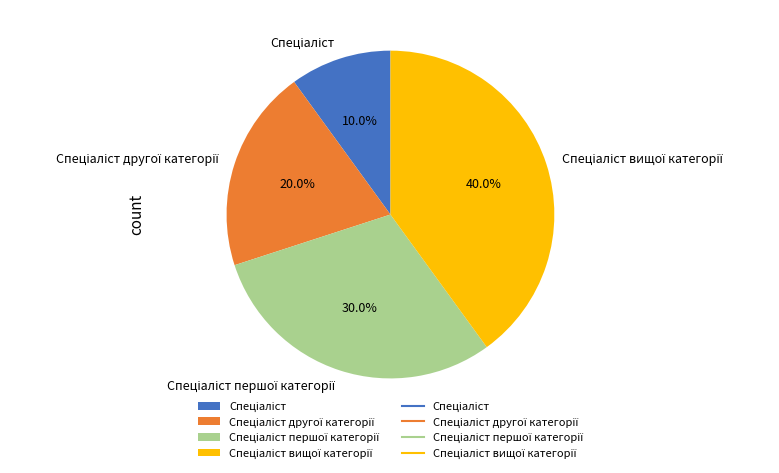

Does any single category account for the majority?

No